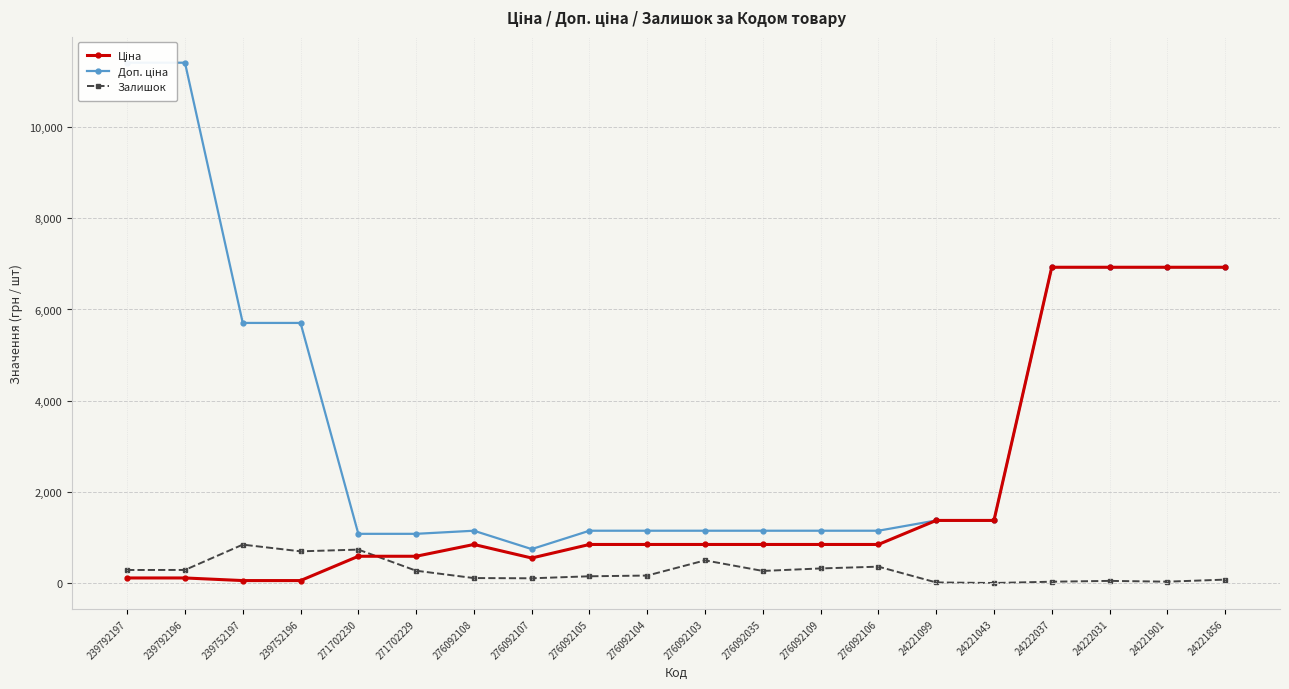

How many interior local valleys does the Доп. ціна series have?

1